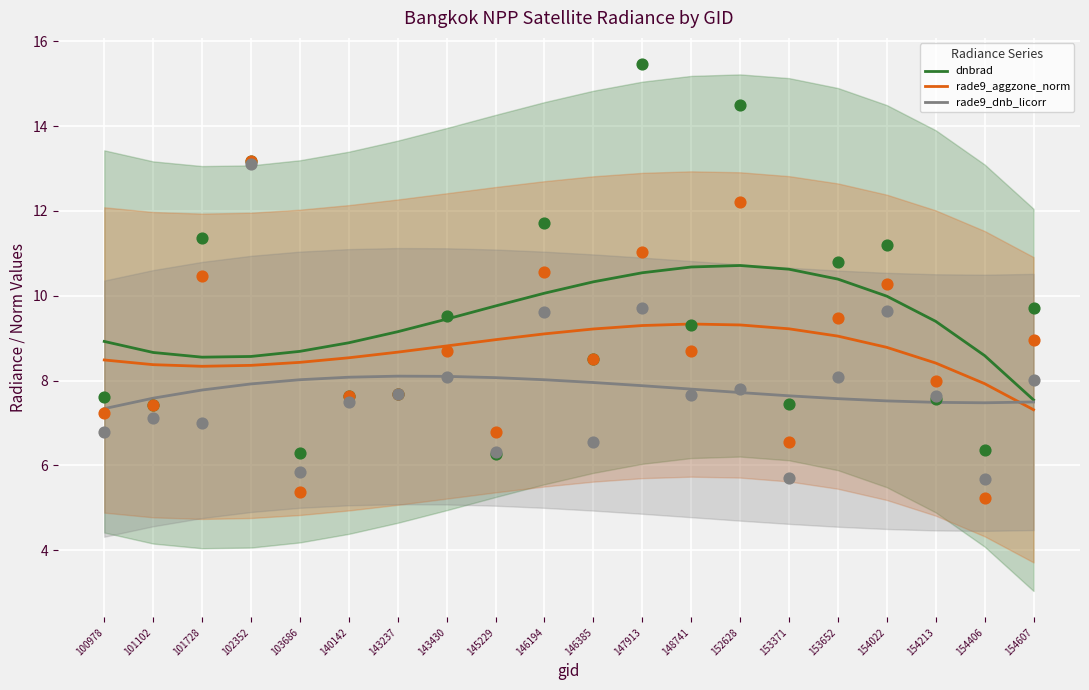

Which series reaches the maximum Y coordinate?

dnbrad